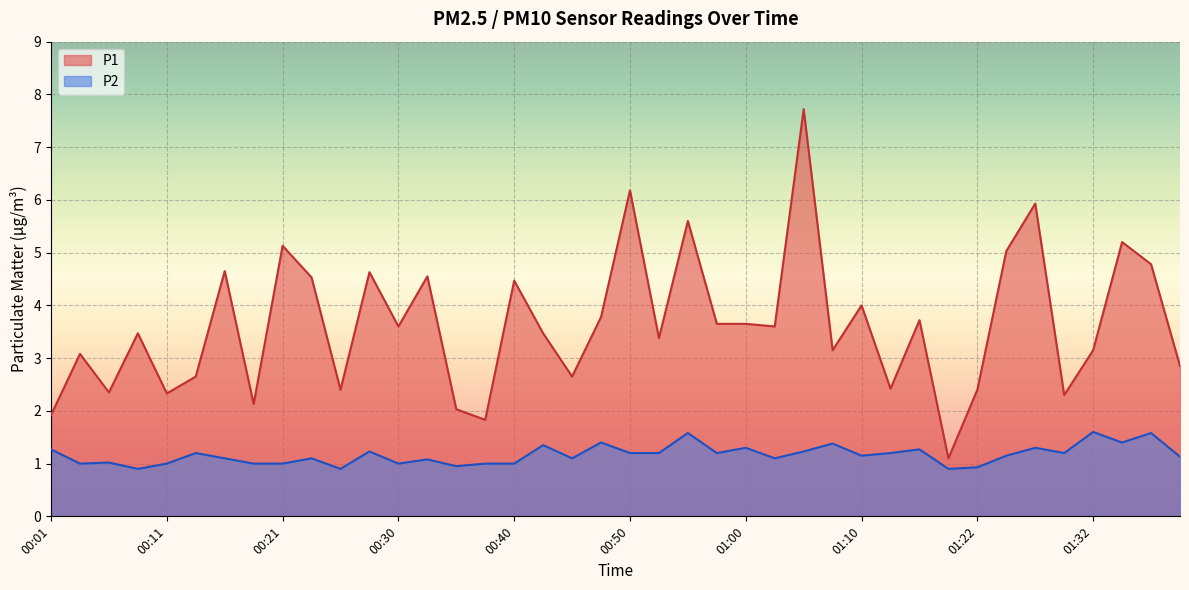

At which label does P1 first exceed 3?

00:04